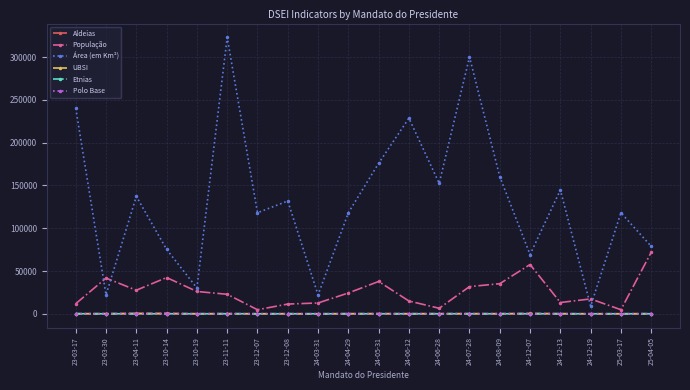

What is the label of the 14th point from the right?

23-12-07